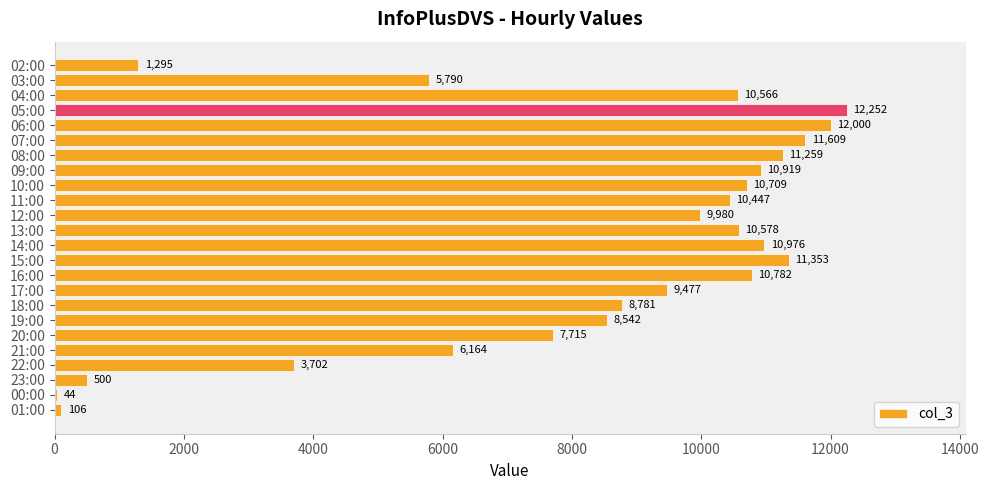

How many values are below 10447?

12